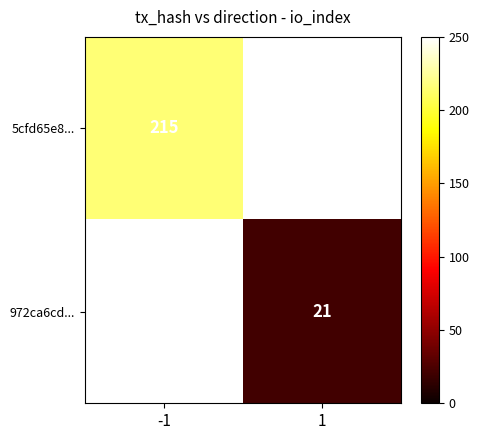

Is it true that 972ca6cd... equals 33 at 1?

False